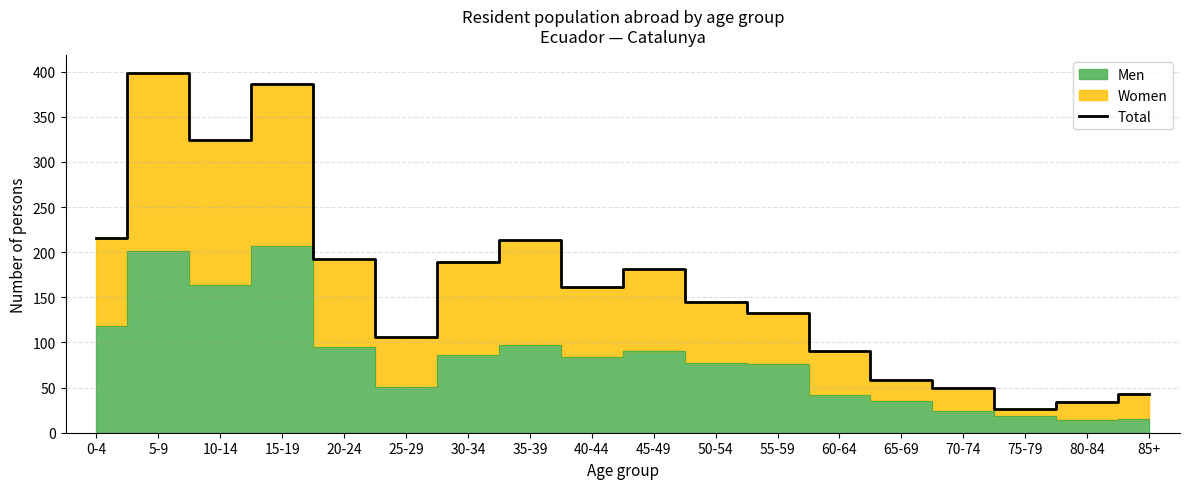

What is the change in value from 0-4 to 85+?

-173